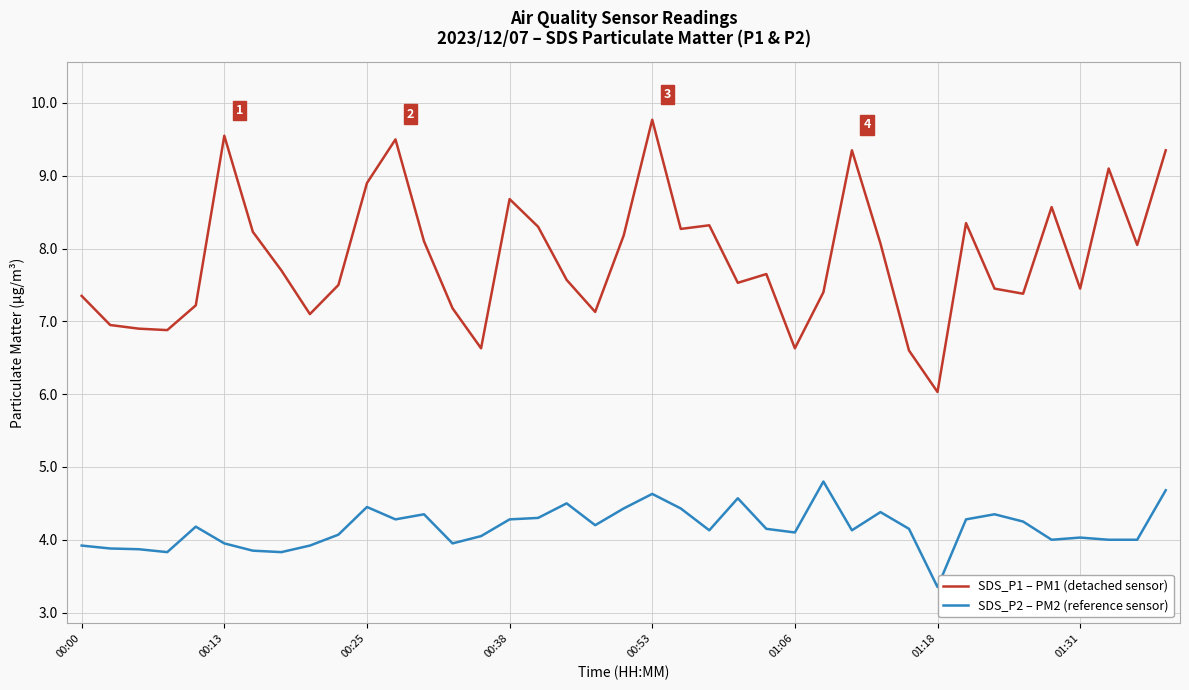

What is the difference between the maximum and minimum values in the SDS_P1 – PM1 (detached sensor) series?

3.7